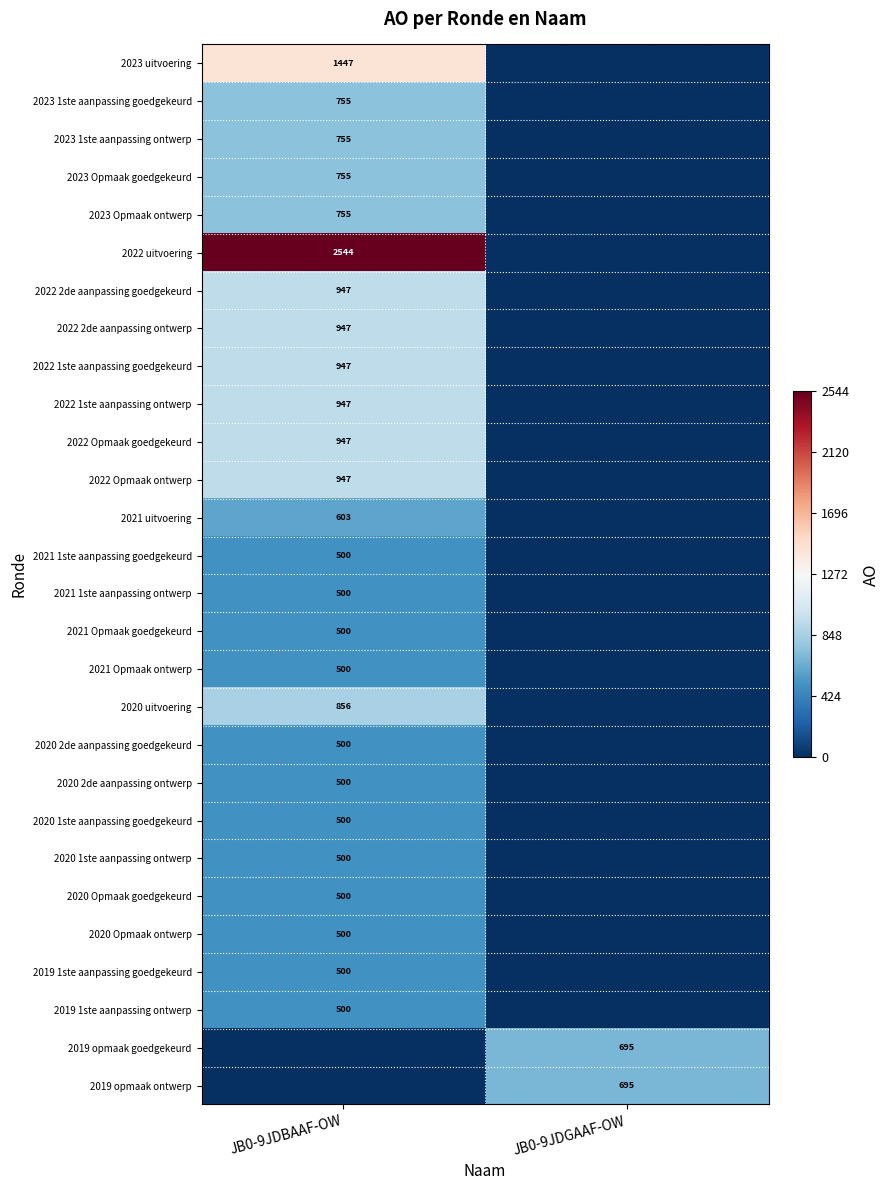

Is it true that 2019 opmaak ontwerp equals 170 at JB0-9JDGAAF-OW?

False